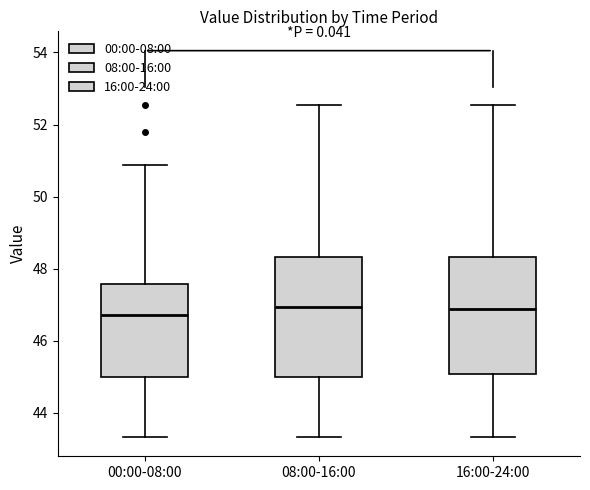

Reading left to right, read every box against the y-axis: the position of its median line, the range the box covers, and the ends of its whiskers. The values are not printed on the chart, so give them approximately, as read against the axis.

00:00-08:00: median 46.8, box 45.0 to 47.6, whiskers 43.4 to 50.8
08:00-16:00: median 47.0, box 45.0 to 48.4, whiskers 43.4 to 52.6
16:00-24:00: median 46.8, box 45.0 to 48.4, whiskers 43.4 to 52.6